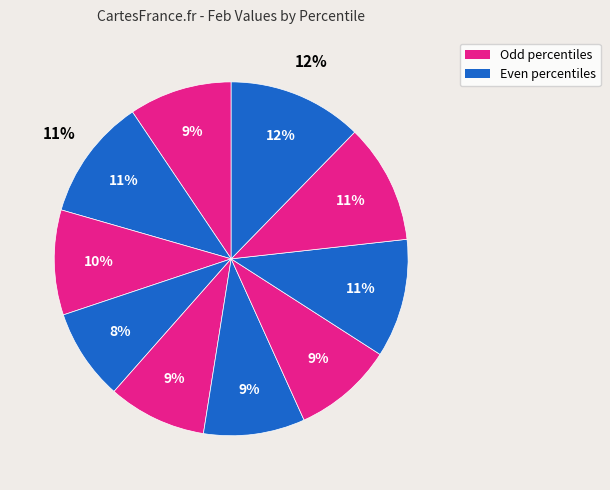

Does pct15 represent more than half of the total?

No